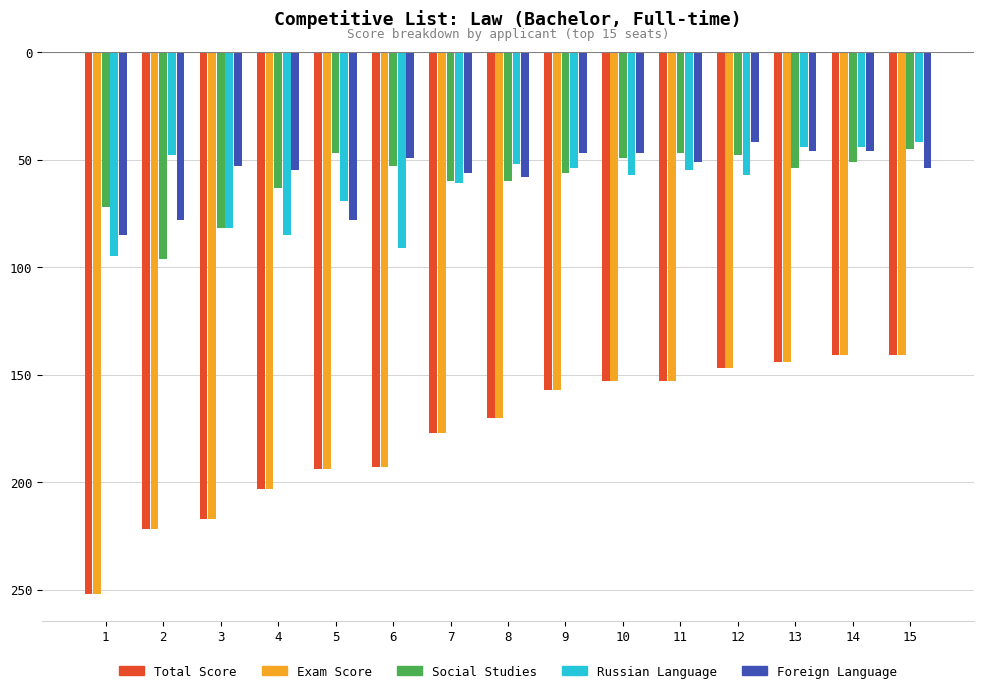

Reading left to right, list all the values displayed in this chart.

Total Score: 1=-252	2=-222	3=-217	4=-203	5=-194	6=-193	7=-177	8=-170	9=-157	10=-153	11=-153	12=-147	13=-144	14=-141	15=-141
Exam Score: 1=-252	2=-222	3=-217	4=-203	5=-194	6=-193	7=-177	8=-170	9=-157	10=-153	11=-153	12=-147	13=-144	14=-141	15=-141
Social Studies: 1=-72	2=-96	3=-82	4=-63	5=-47	6=-53	7=-60	8=-60	9=-56	10=-49	11=-47	12=-48	13=-54	14=-51	15=-45
Russian Language: 1=-95	2=-48	3=-82	4=-85	5=-69	6=-91	7=-61	8=-52	9=-54	10=-57	11=-55	12=-57	13=-44	14=-44	15=-42
Foreign Language: 1=-85	2=-78	3=-53	4=-55	5=-78	6=-49	7=-56	8=-58	9=-47	10=-47	11=-51	12=-42	13=-46	14=-46	15=-54